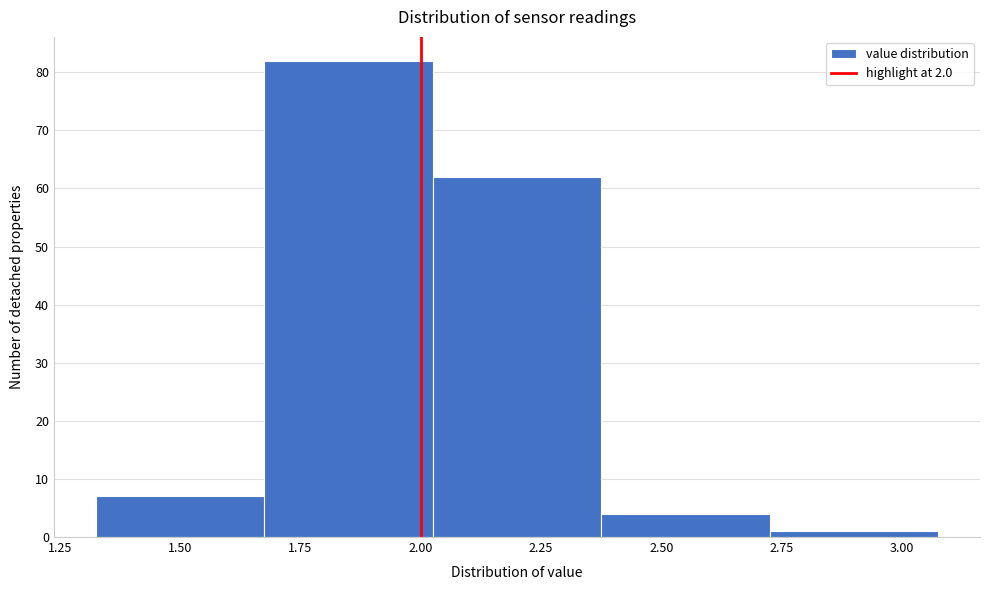

Reading left to right, transcribe this chart: for each bar, give the range it covers on the x-axis and its height. Neither the bar edges nor the heights are printed on the chart, so give them approximately, as read against the axes.

1.325 to 1.675: 7
1.675 to 2.025: 82
2.025 to 2.375: 62
2.375 to 2.725: 4
2.725 to 3.075: 1